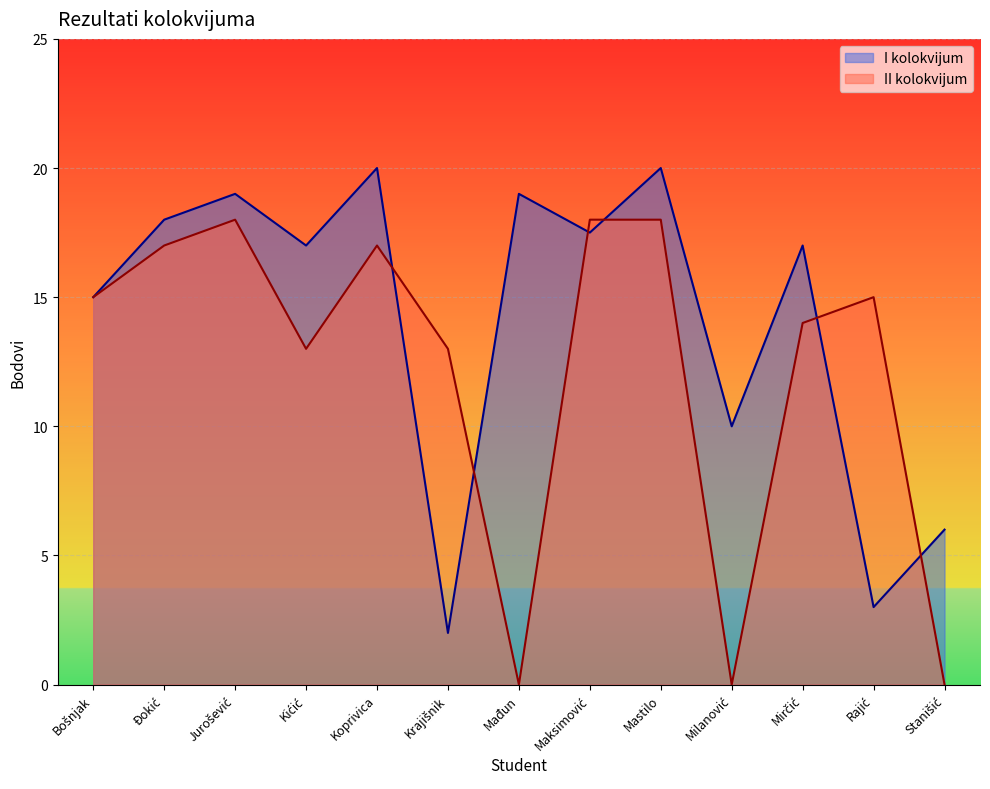

Rank the categories by I kolokvijum value from highest to lowest.

Koprivica, Mastilo, Jurošević, Mađun, Đokić, Maksimović, Kićić, Mirčić, Bošnjak, Milanović, Stanišić, Rajić, Krajišnik